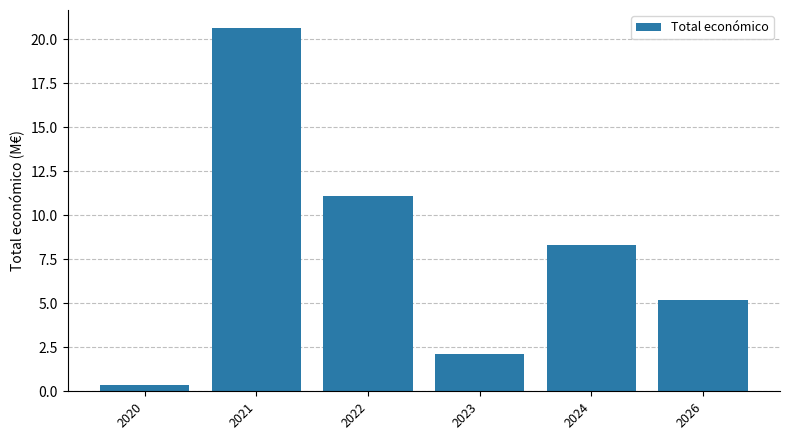

What is the smallest value displayed?

0.3